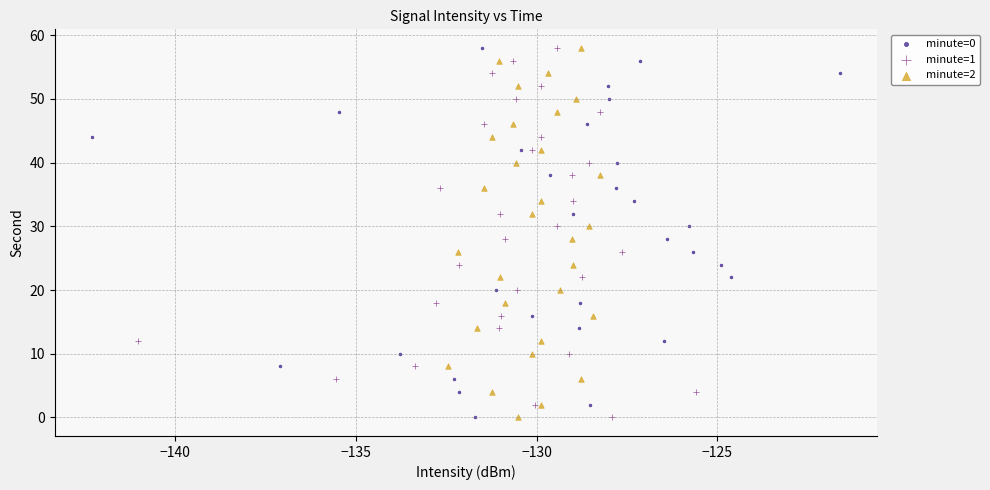

What are all the series names shown in the legend?

minute=0, minute=1, minute=2